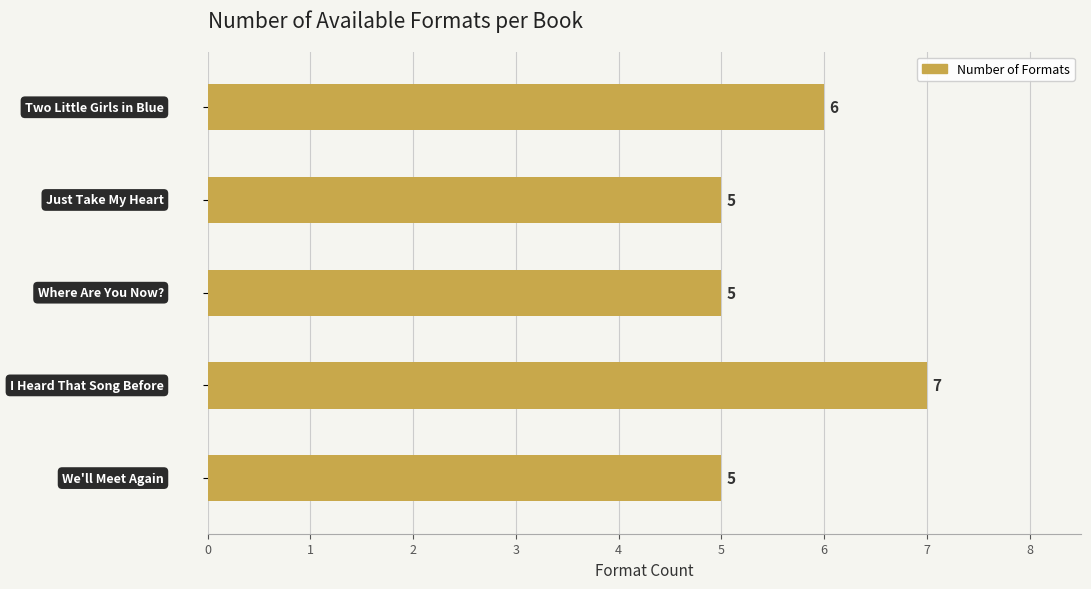

How many data points does each series have?

5